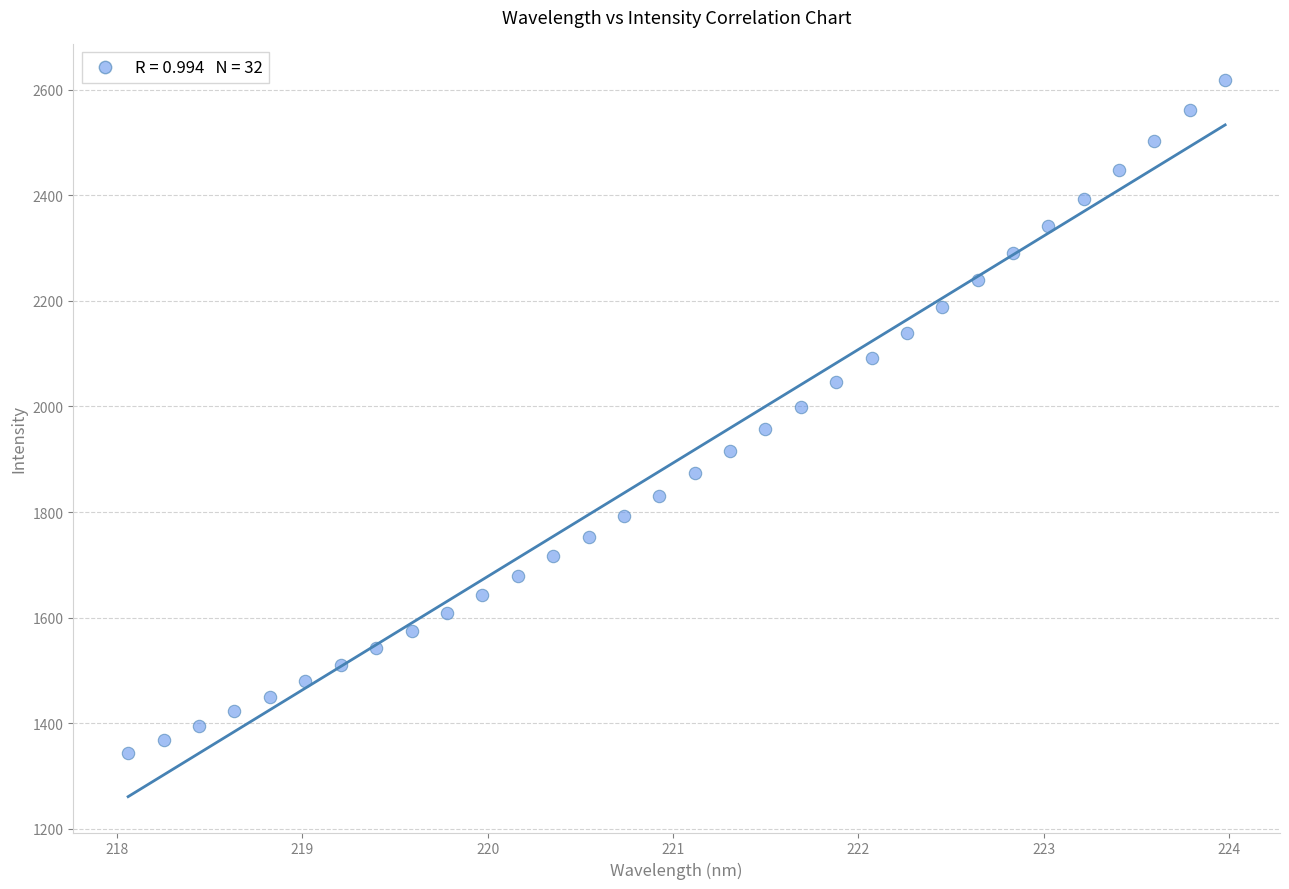

What is the range of Y values (max minus min)?

1276.9